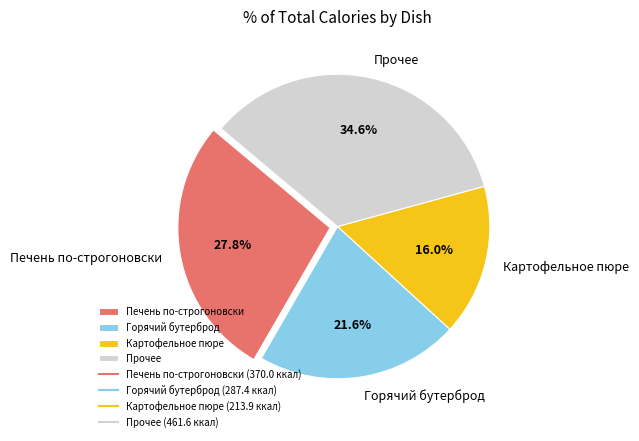

Rank the categories by value from lowest to highest.

Картофельное пюре, Горячий бутерброд, Печень по-строгоновски, Прочее